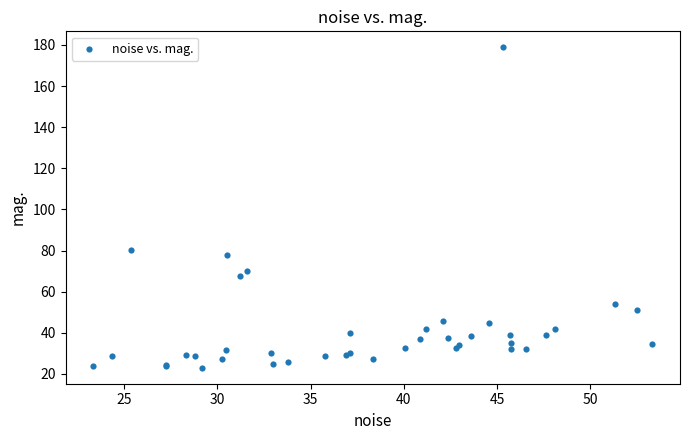

What Y value in the scatter plot is closest to 100?

80.3